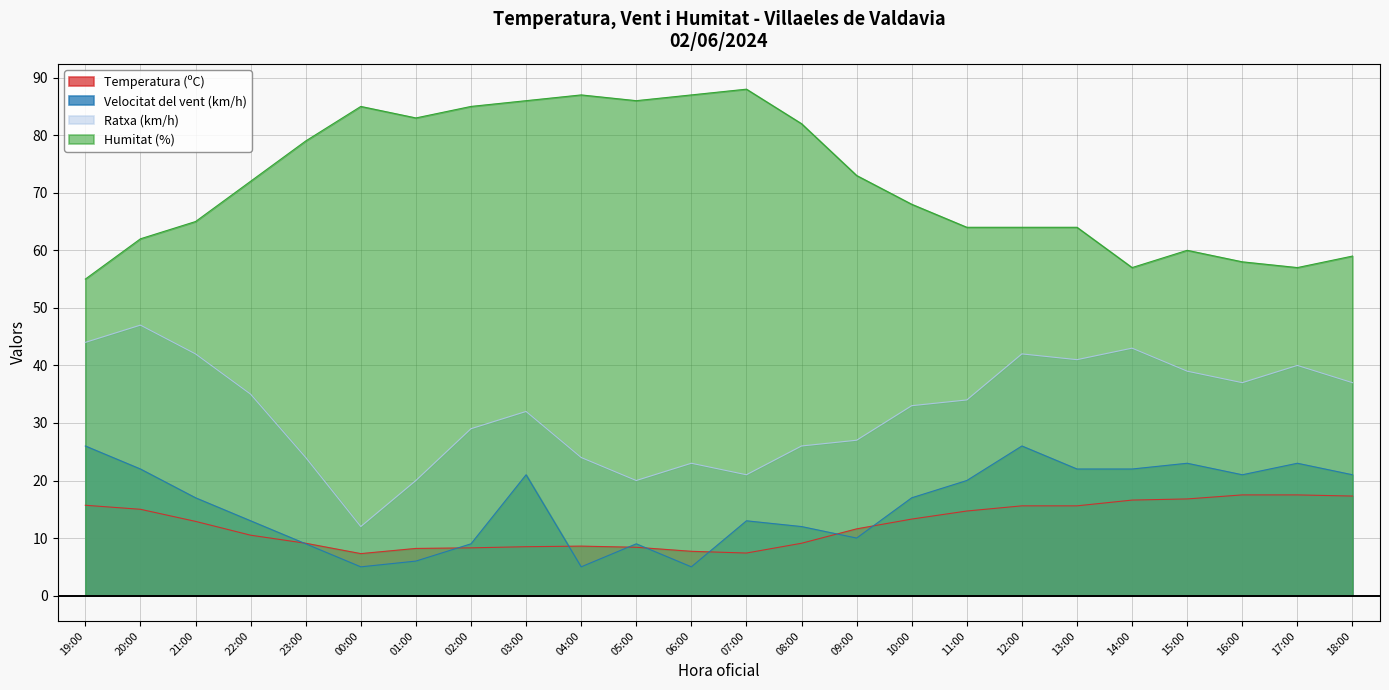

True or false: Velocitat del vent (km/h) has more than 0 points higher than both neighbors.

True